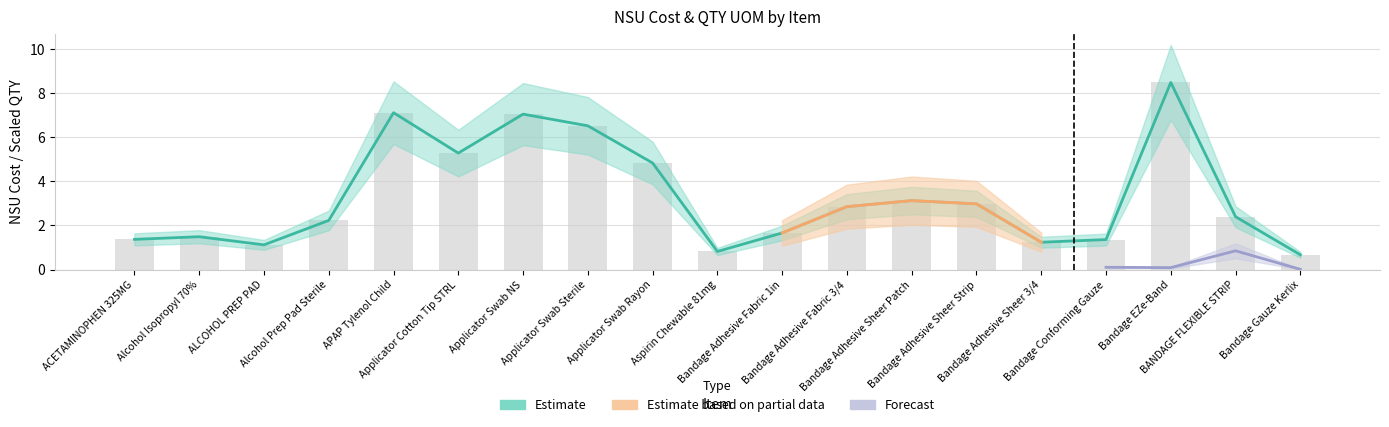

What position from the right is ACETAMINOPHEN 325MG?

19